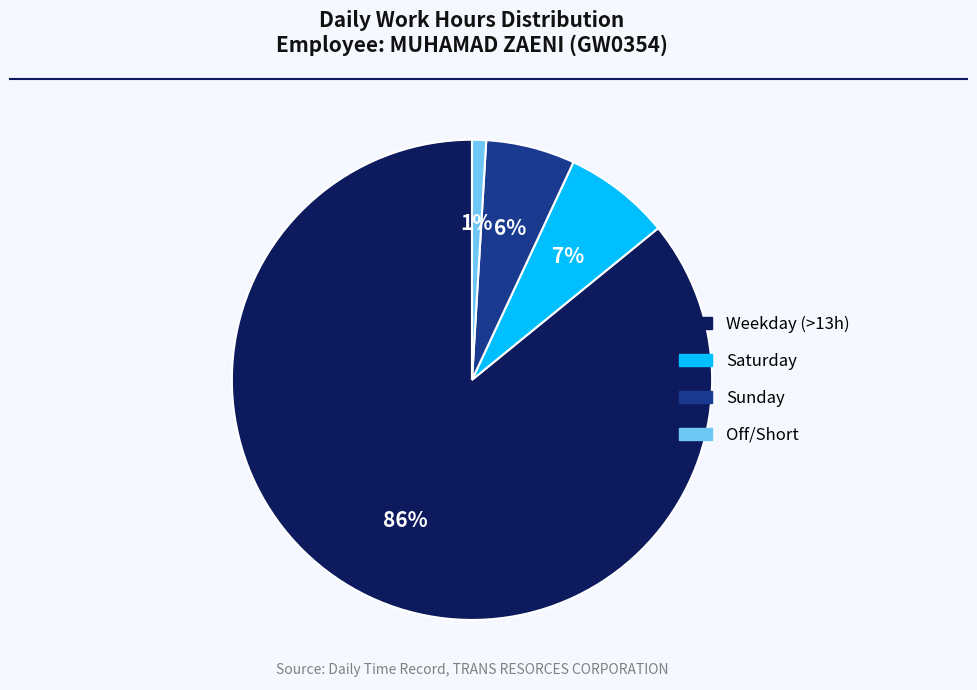

Which slice is the smallest?

Off/Short